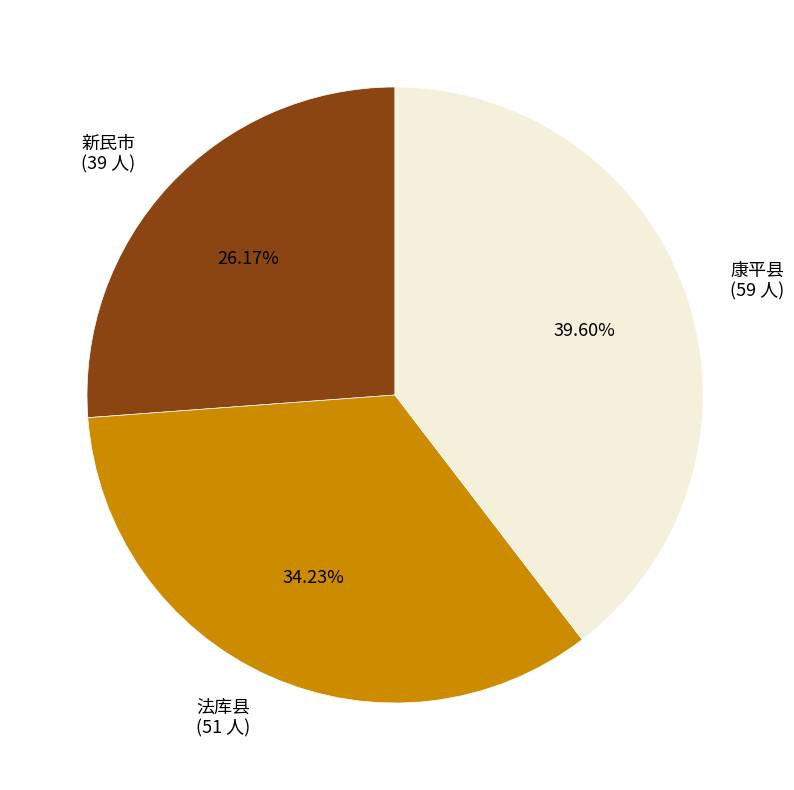

To the nearest percent, what is the combined percentage of 法库县 and 新民市?

60%